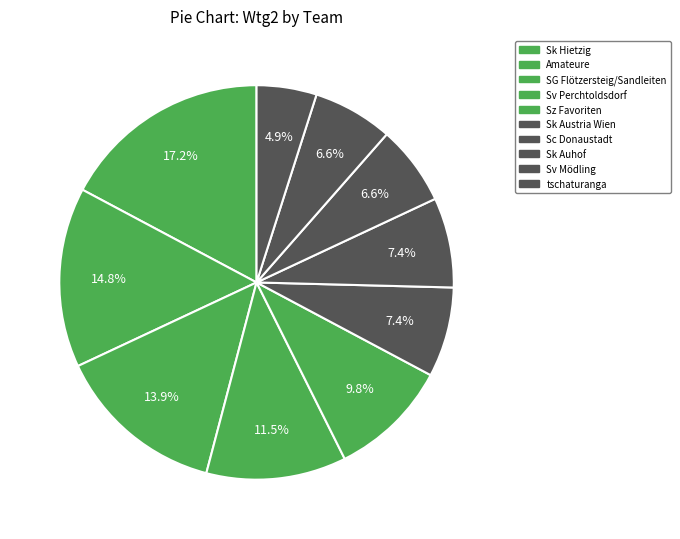

What is the total percentage of Sk Hietzig and Amateure?

32.0%